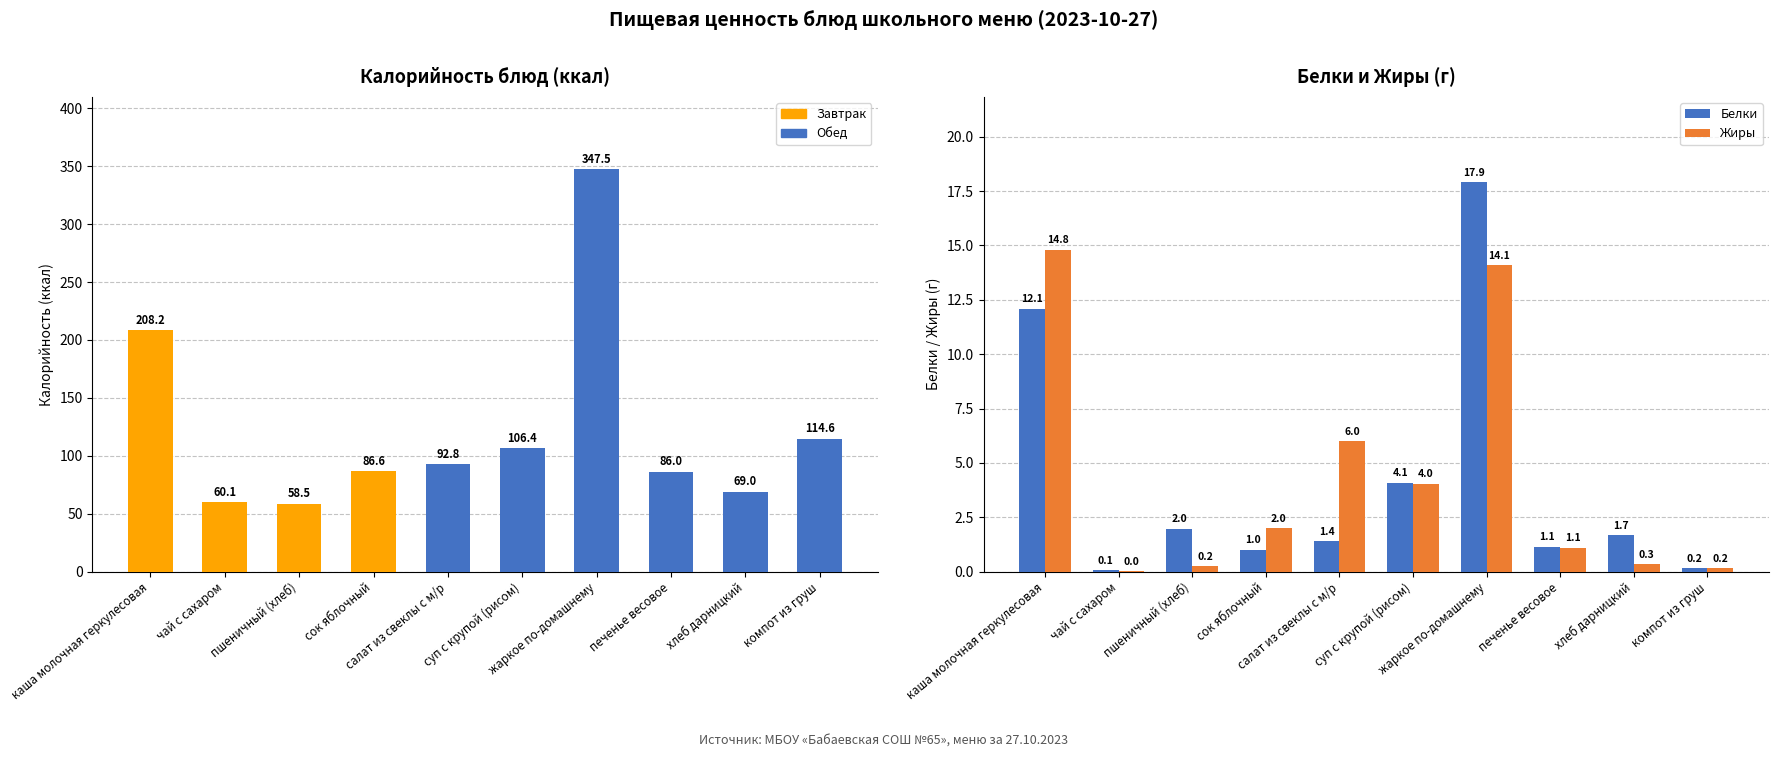

What is the greatest value displayed?

347.5